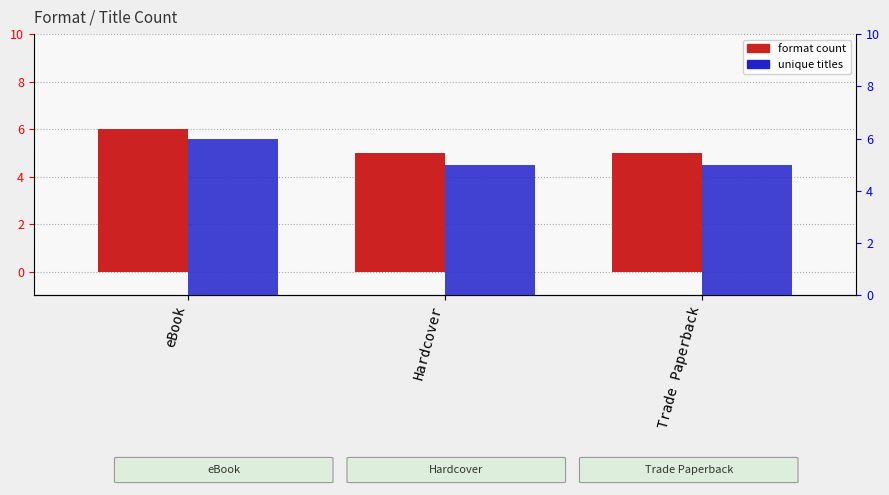

The value of format count at Hardcover is 5. True or false?

True